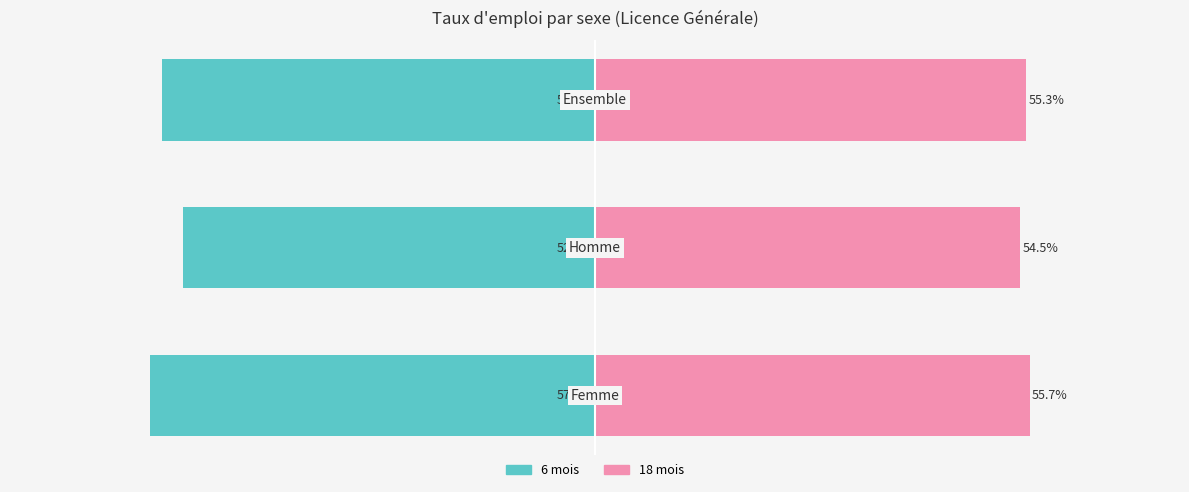

Does the chart contain any negative values?

Yes